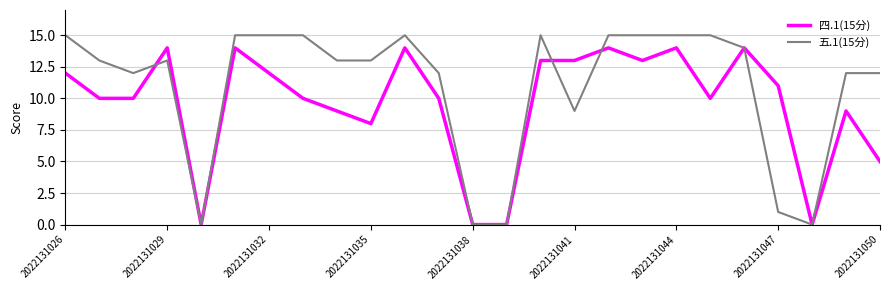

What is the maximum value shown in the chart?

15